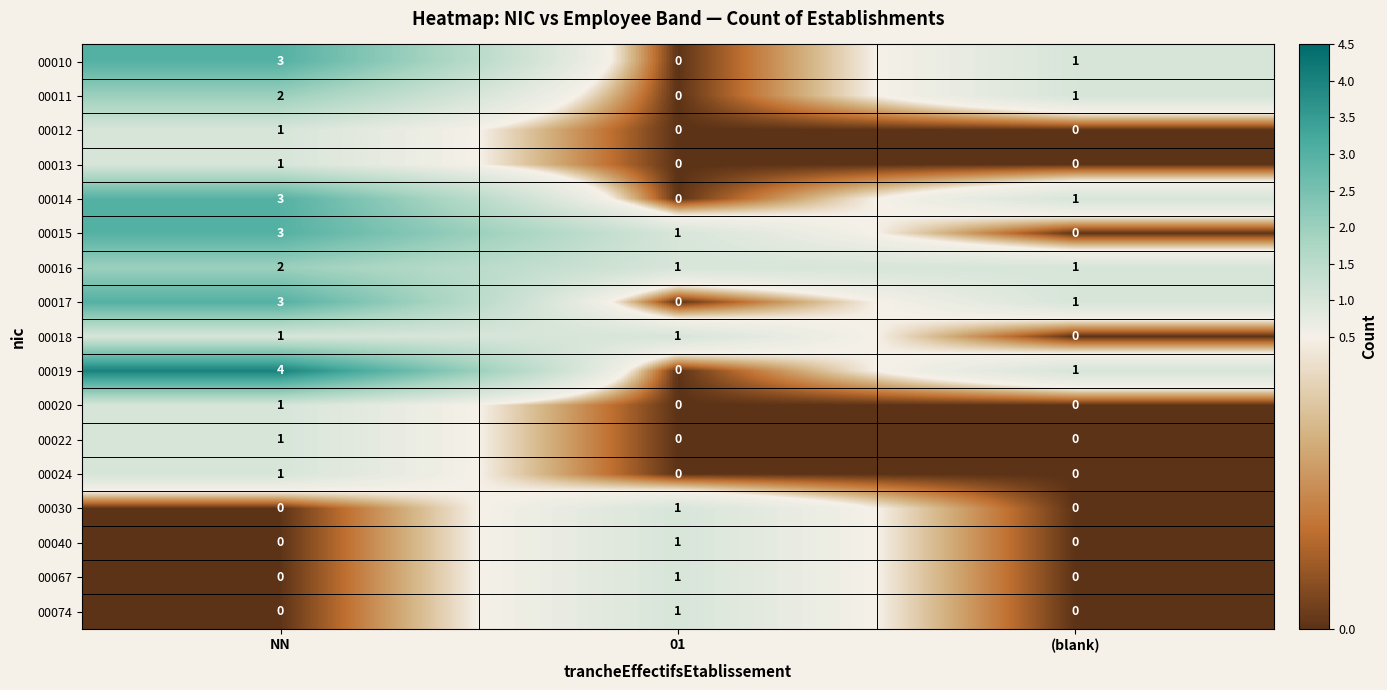

Between NN and 01, which series saw the biggest shift?

00019